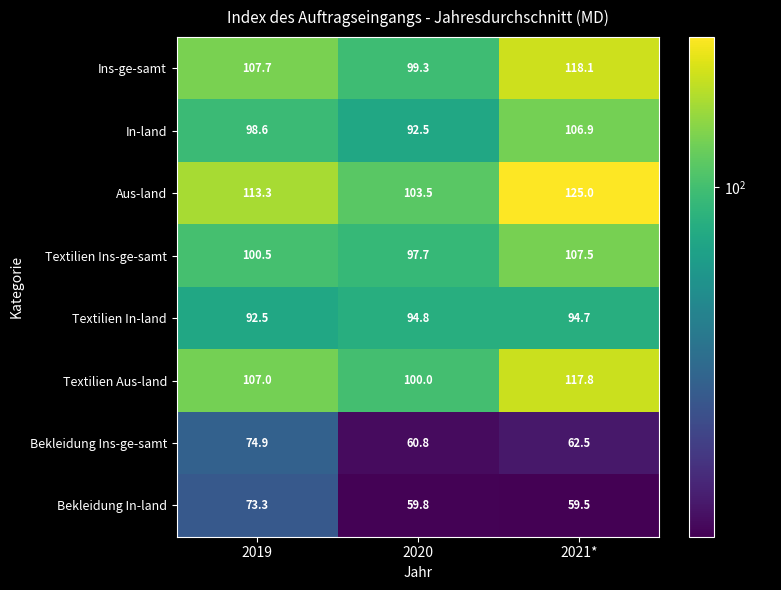

How many data points in Ins-ge-samt are less than 107?

1